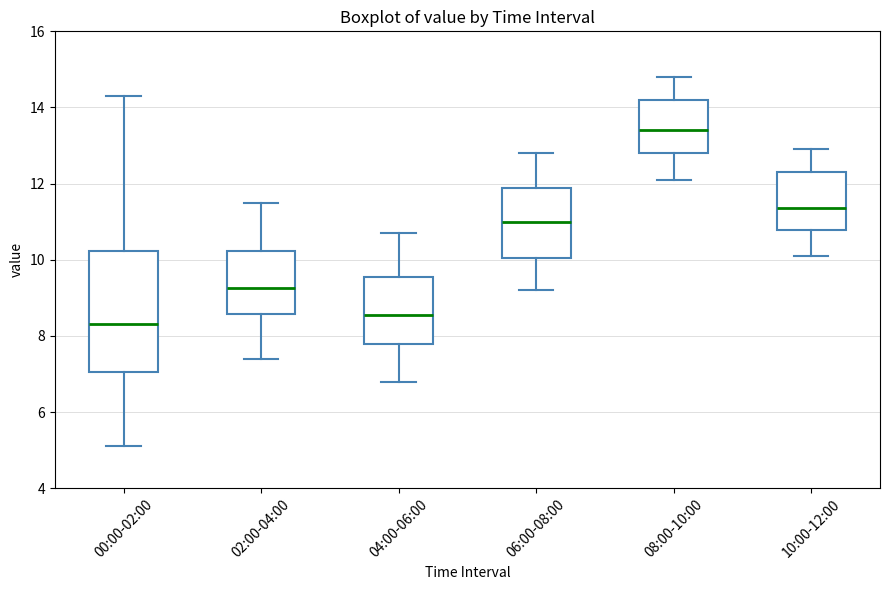

Reading left to right, read every box against the y-axis: the position of its median line, the range the box covers, and the ends of its whiskers. The values are not printed on the chart, so give them approximately, as read against the axis.

00:00-02:00: median 8.4, box 7.0 to 10.2, whiskers 5.2 to 14.4
02:00-04:00: median 9.2, box 8.6 to 10.2, whiskers 7.4 to 11.6
04:00-06:00: median 8.6, box 7.8 to 9.6, whiskers 6.8 to 10.8
06:00-08:00: median 11.0, box 10.0 to 11.8, whiskers 9.2 to 12.8
08:00-10:00: median 13.4, box 12.8 to 14.2, whiskers 12.2 to 14.8
10:00-12:00: median 11.4, box 10.8 to 12.4, whiskers 10.2 to 13.0